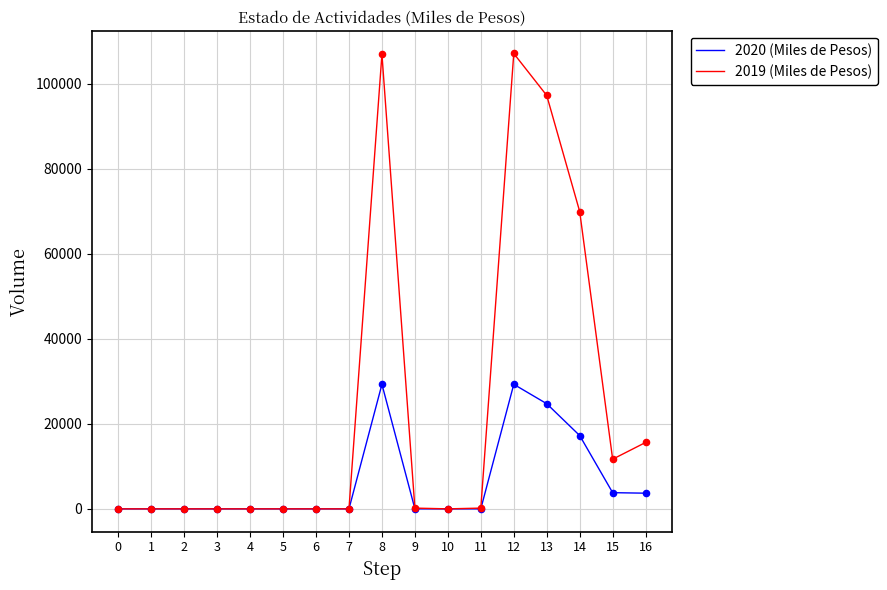

What are all the series names shown in the legend?

2020 (Miles de Pesos), 2019 (Miles de Pesos)